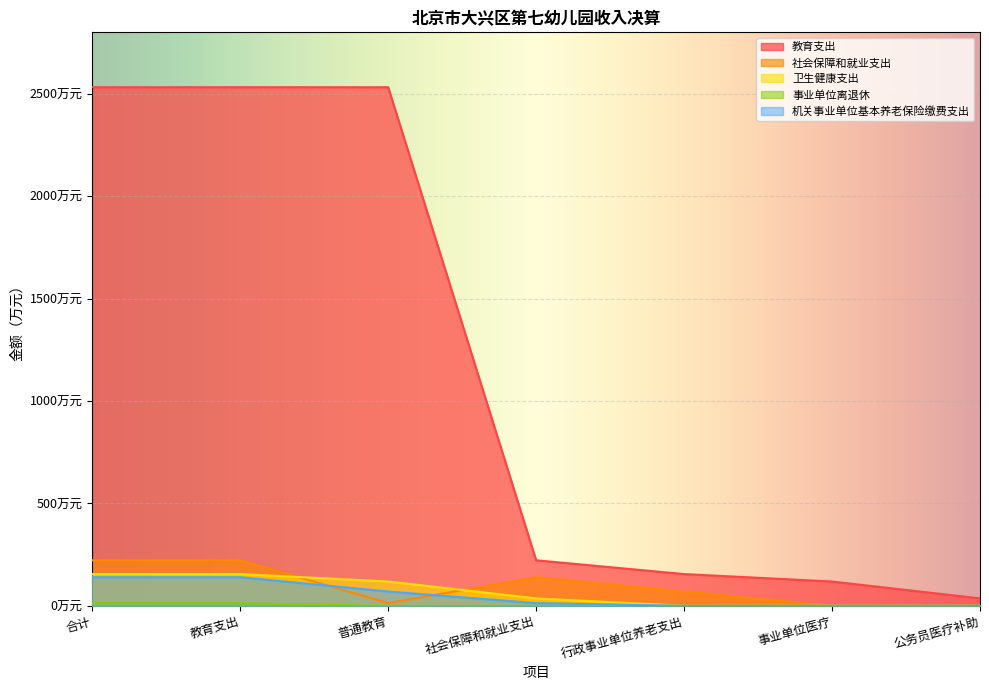

Reading left to right, what are all the values shown in this chart?

教育支出: 2532.1	2532.1	2532.1	222.3	154.9	118.6	36.3
社会保障和就业支出: 222.3	222.3	13.2	139.4	69.7	0.0	0.0
卫生健康支出: 154.9	154.9	118.6	36.3	0.0	0.0	0.0
事业单位离退休: 13.2	13.2	0.0	0.0	0.0	0.0	0.0
机关事业单位基本养老保险缴费支出: 139.4	139.4	69.7	13.2	0.0	0.0	0.0